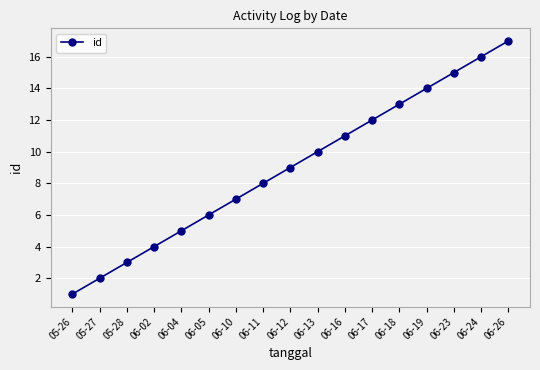

What is the label of the 17th point from the right?

05-26